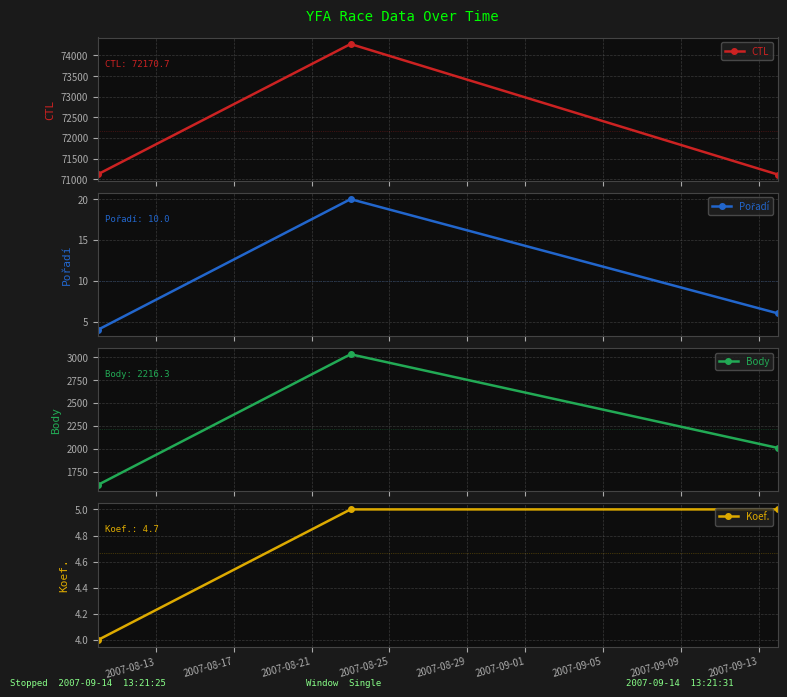

How many lines are shown in the chart?

4